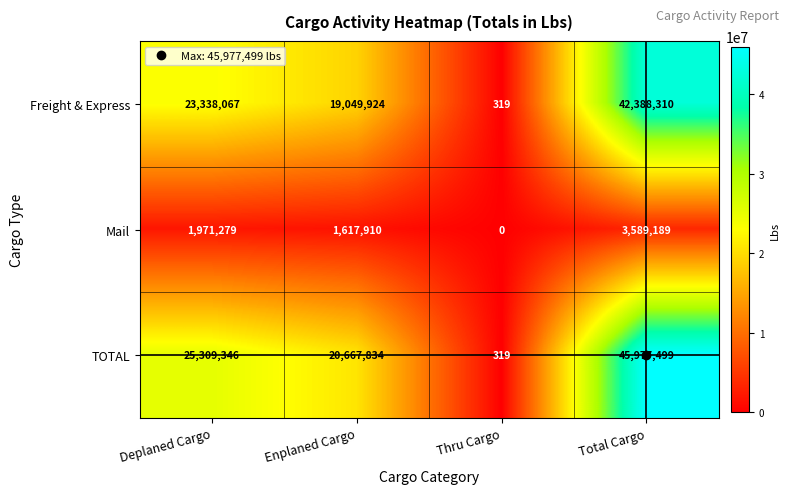

What is the sum of all Mail values?

7178378